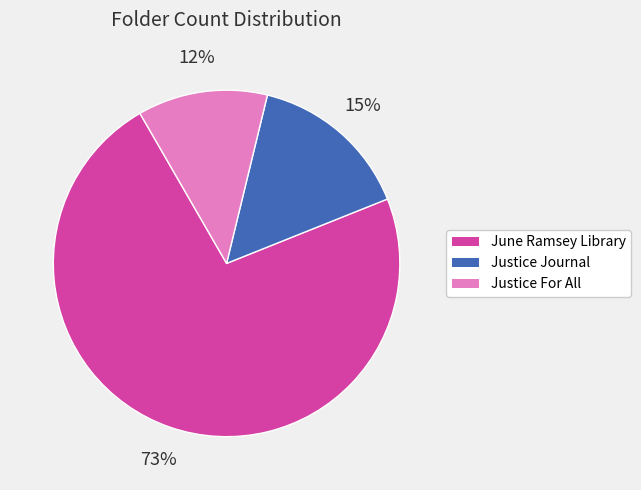

Is it true that Justice Journal is 15% of the pie?

True